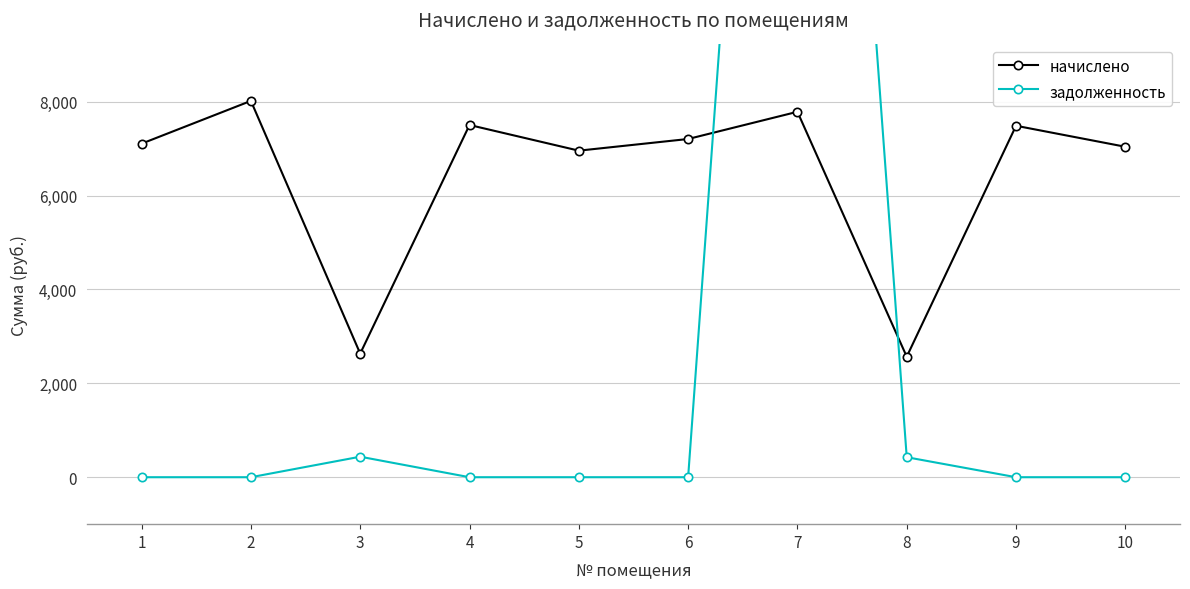

Reading right to left, what are all the values shown in this chart?

начислено: 7038.0	7485.1	2566.8	7783.2	7203.6	6955.2	7501.7	2633.0	8015.0	7104.2
задолженность: 0.0	0.0	425.9	32101.0	0.0	0.0	0.0	436.9	0.0	0.0